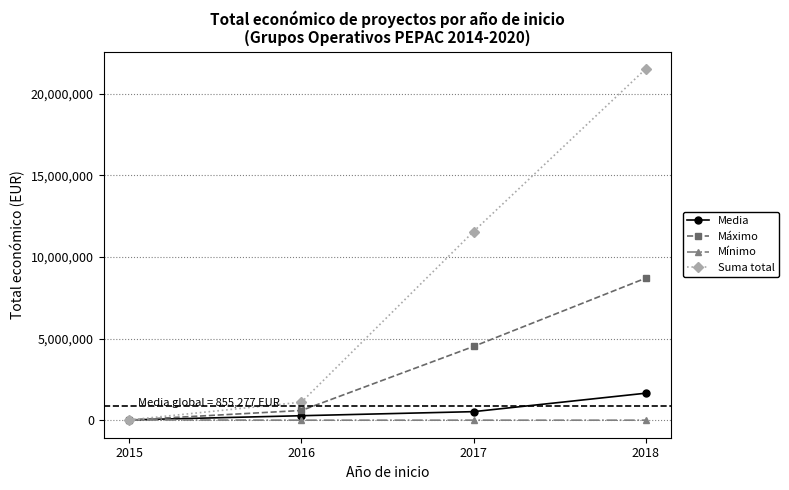

What is the maximum value for Máximo?

8701686.0